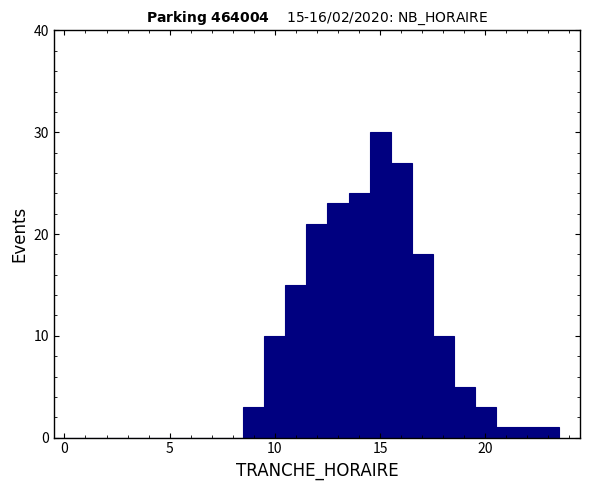

Read against the x-axis, roughly where is the centre of the tallest bar?

15.0